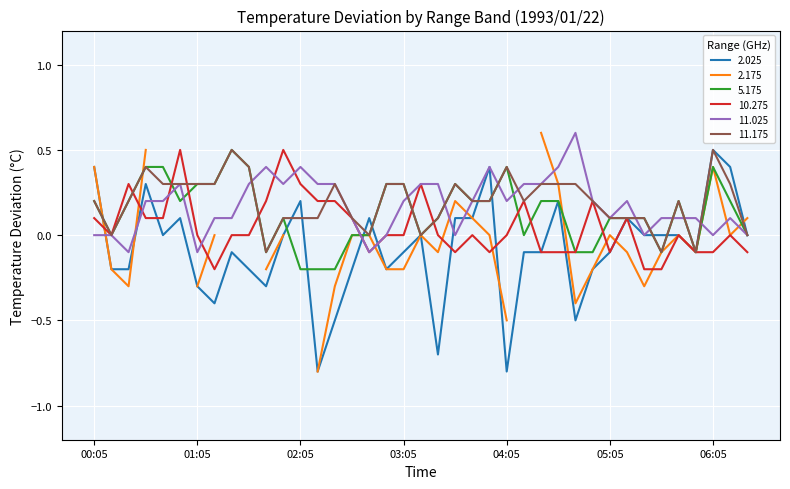

What is the sum of all 11.175 values?

7.7